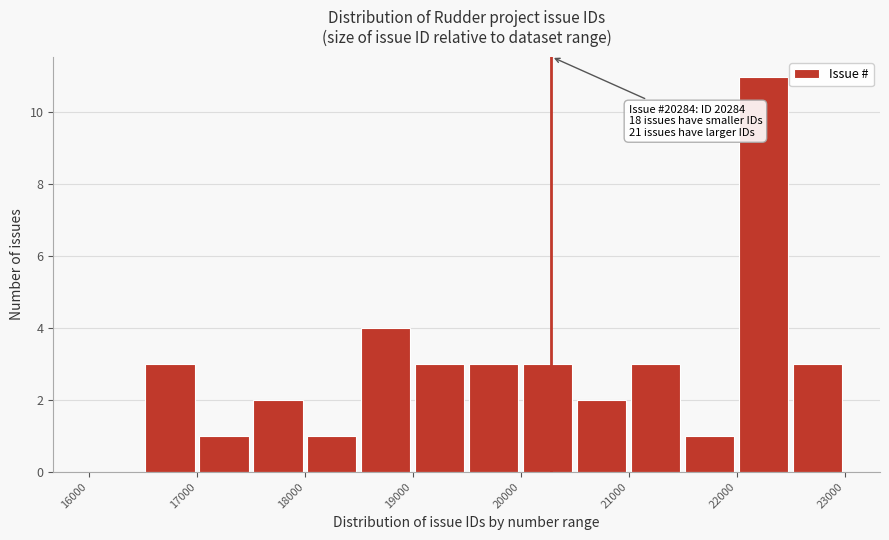

Which range on the x-axis has the tallest bar?

22000 to 22500